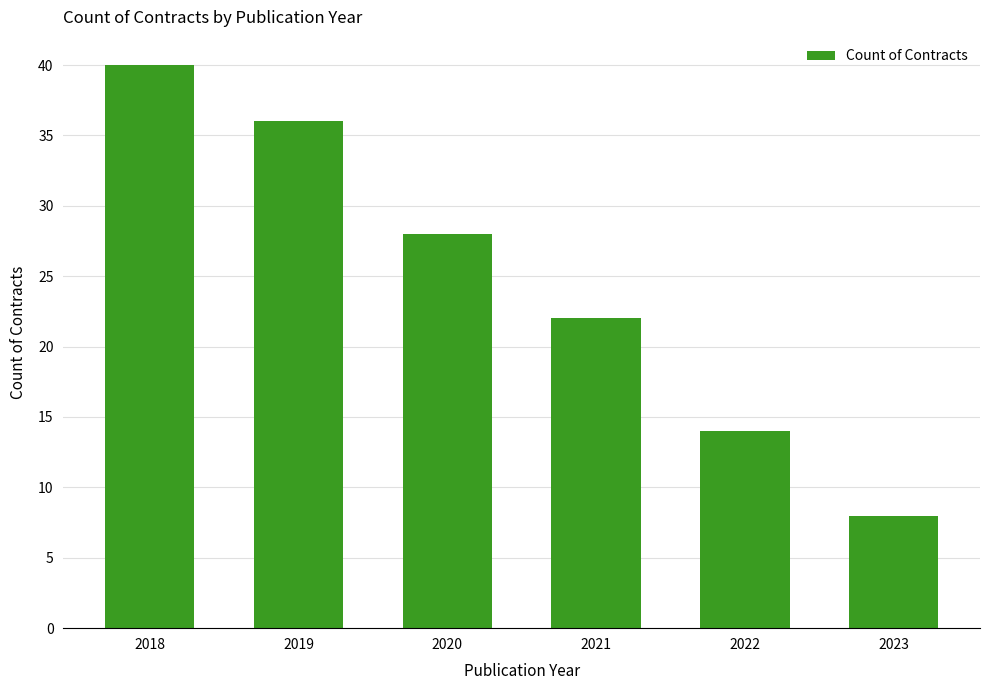

How many bars are there in total?

6